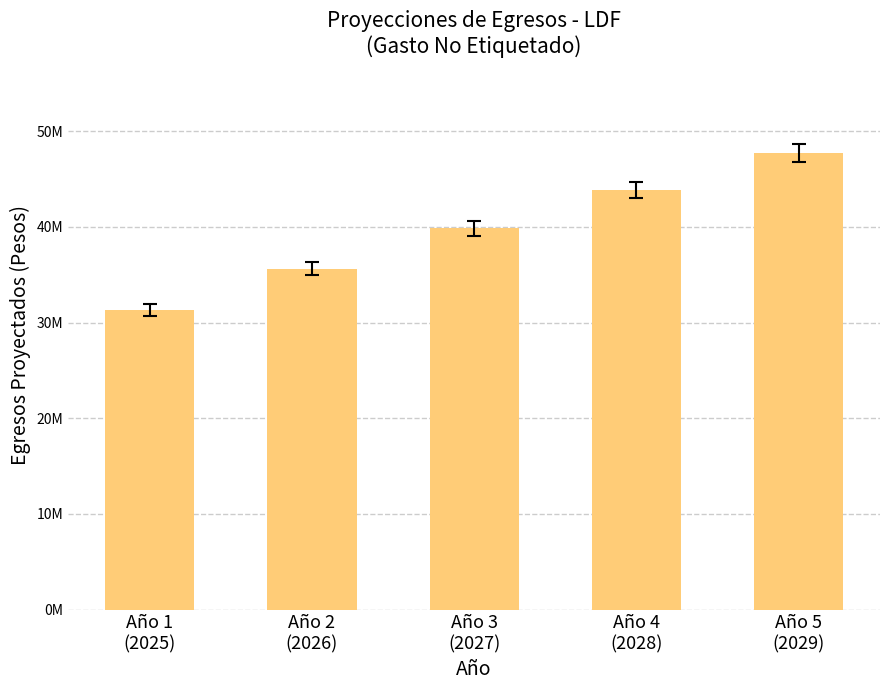

Reading left to right, transcribe all the data shown in this chart.

Año 1
(2025)=31284671.0	Año 2
(2026)=35650321.0	Año 3
(2027)=39859170.0	Año 4
(2028)=43859322.0	Año 5
(2029)=47742532.1